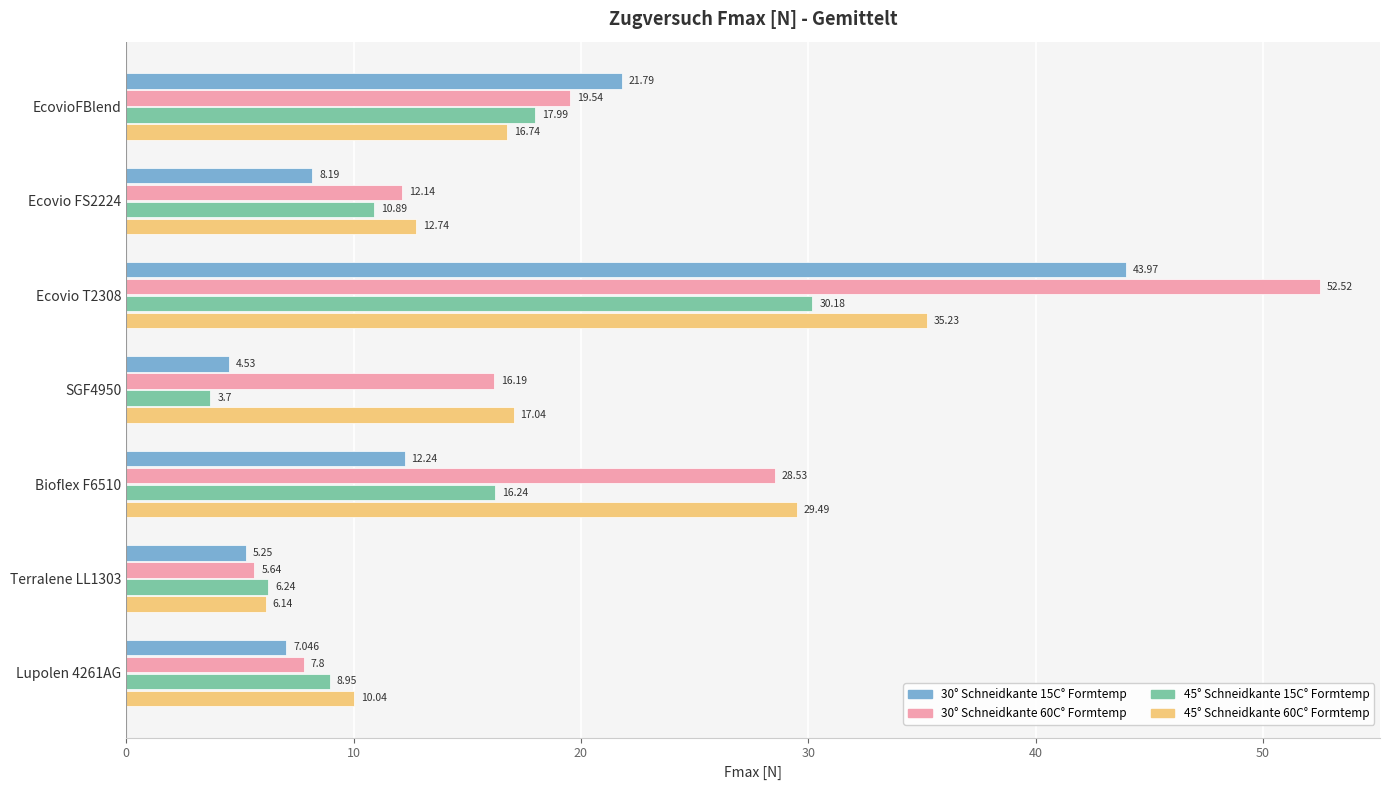

At how many categories does at least one series exceed 37?

1